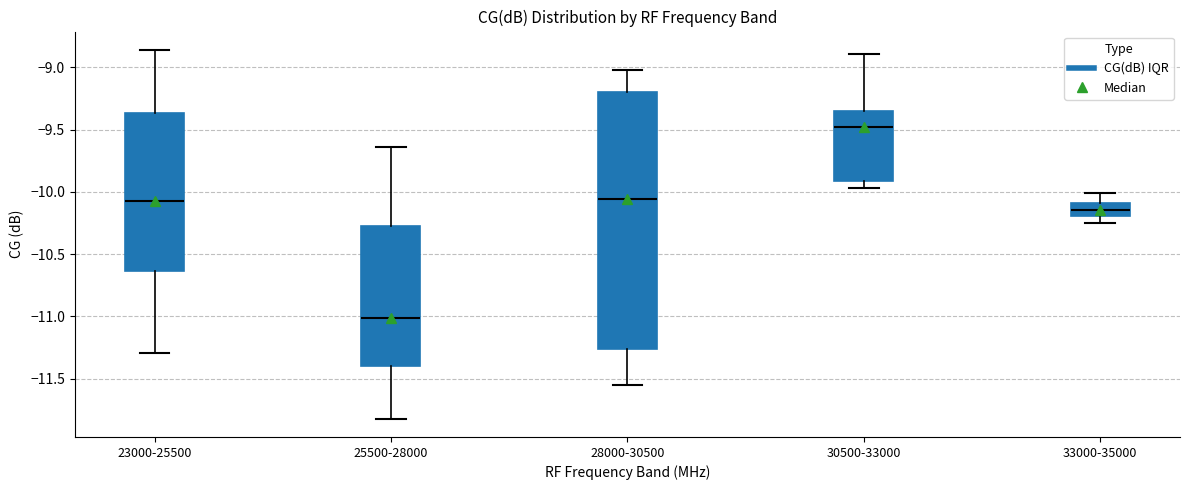

Which box's median line is the highest?

30500-33000